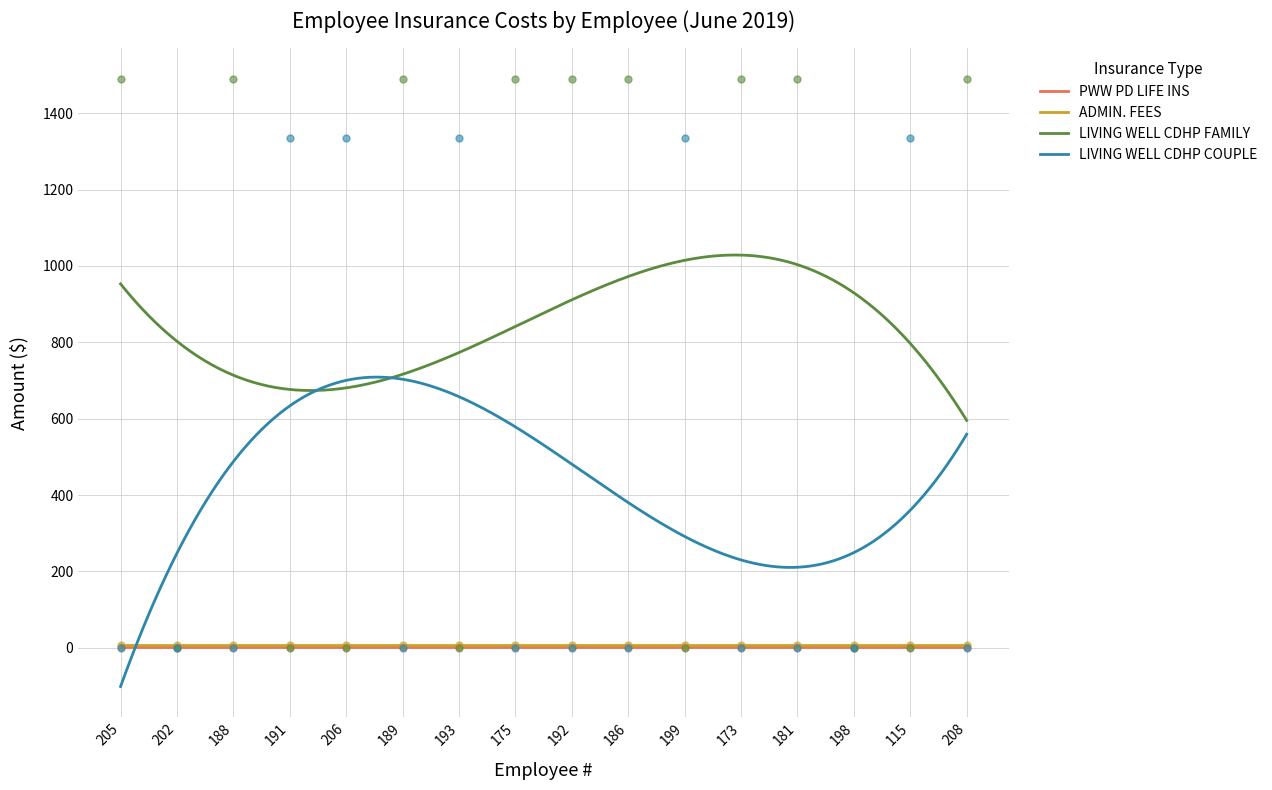

True or false: ADMIN. FEES has a value of 8.3 at 175.

True